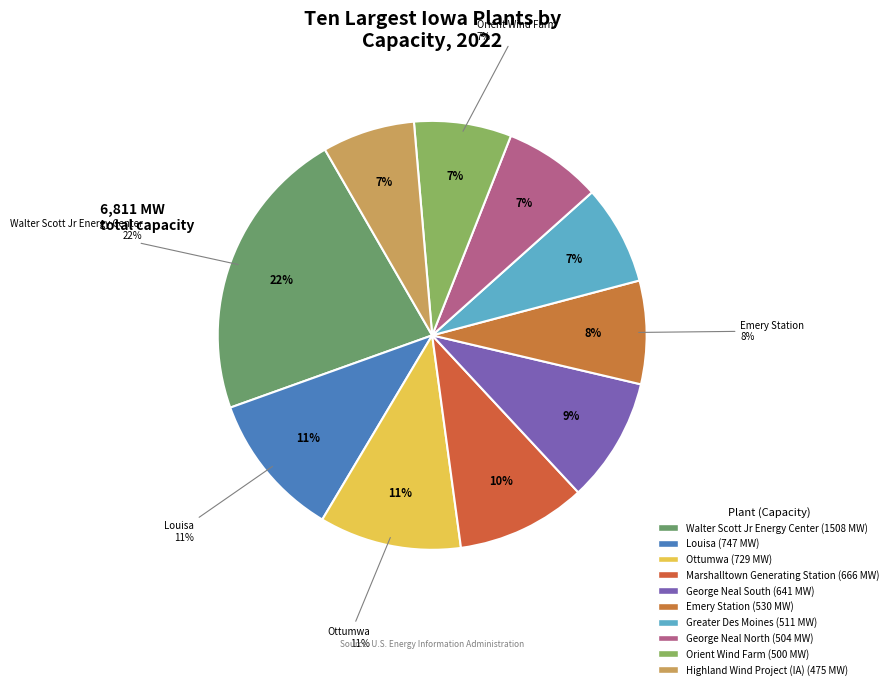

Count the number of slices in the pie.

10